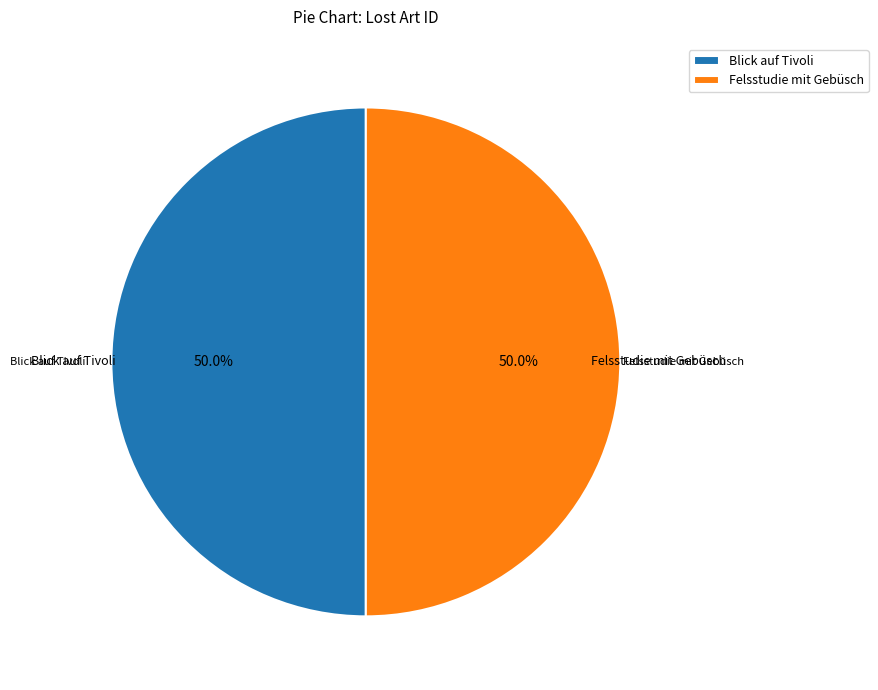

What percentage is the Felsstudie mit Gebüsch slice, to the nearest percent?

50%